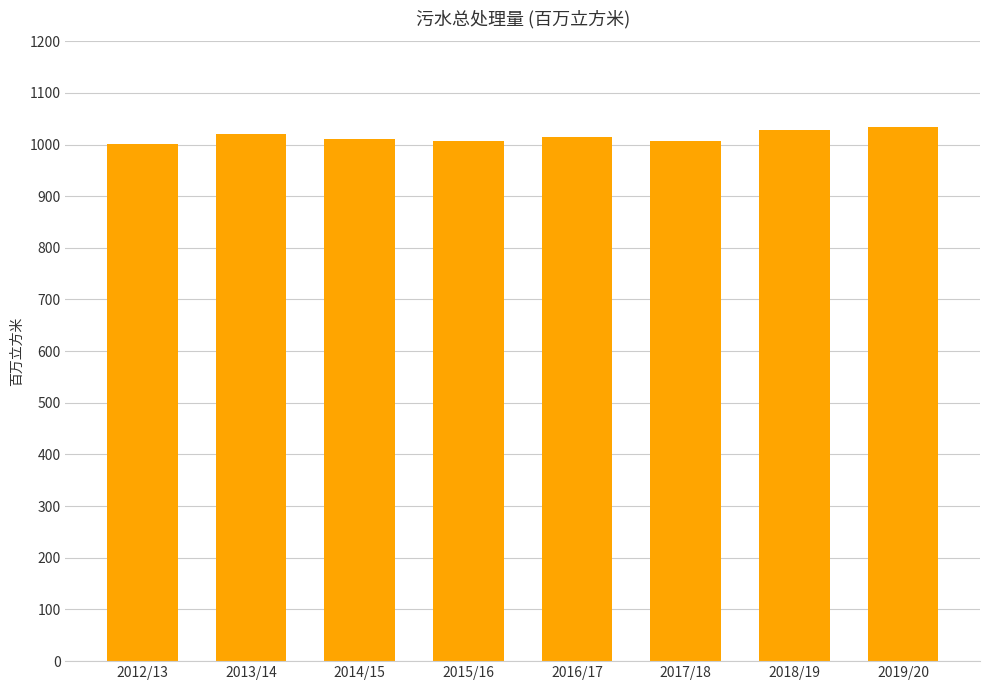

What is the change in value from 2014/15 to 2017/18?

-3